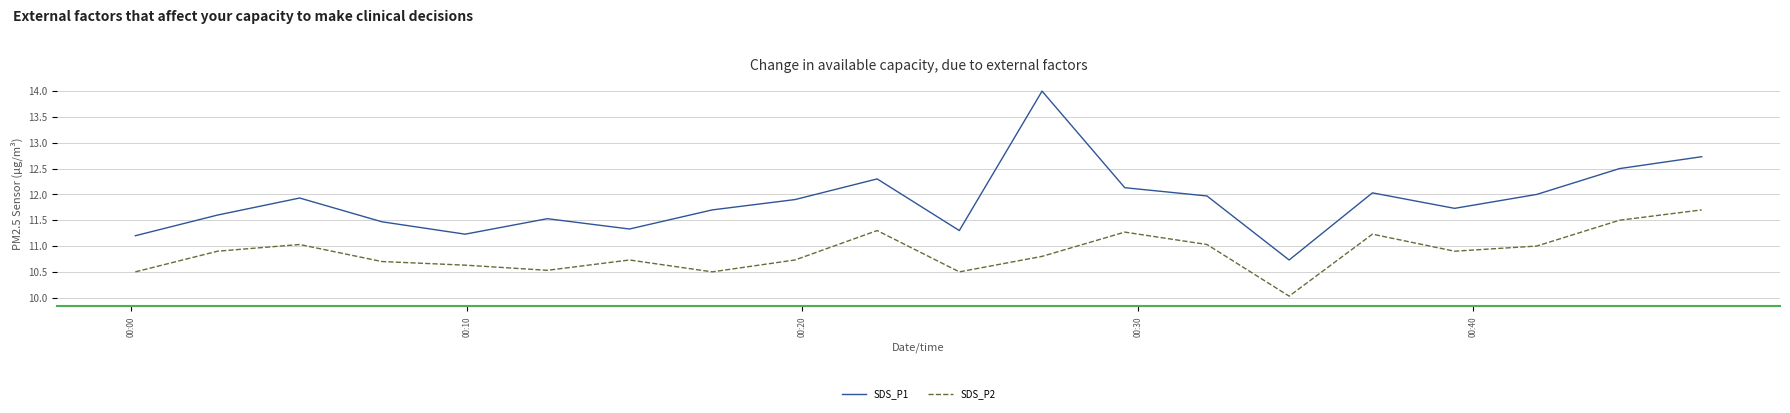

True or false: SDS_P2 and SDS_P1 cross at least once.

False